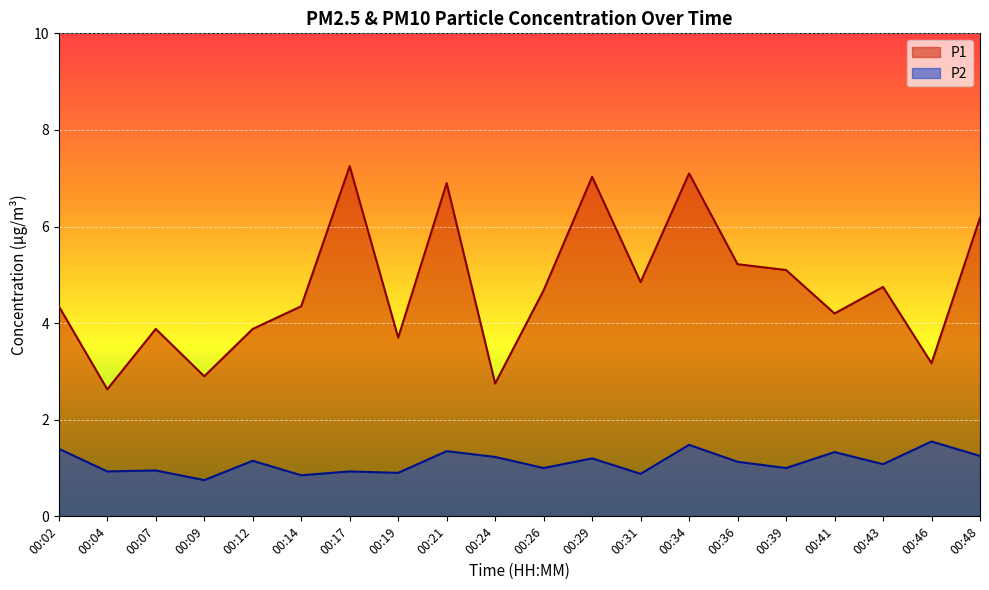

True or false: P1 and P2 cross at least once.

False